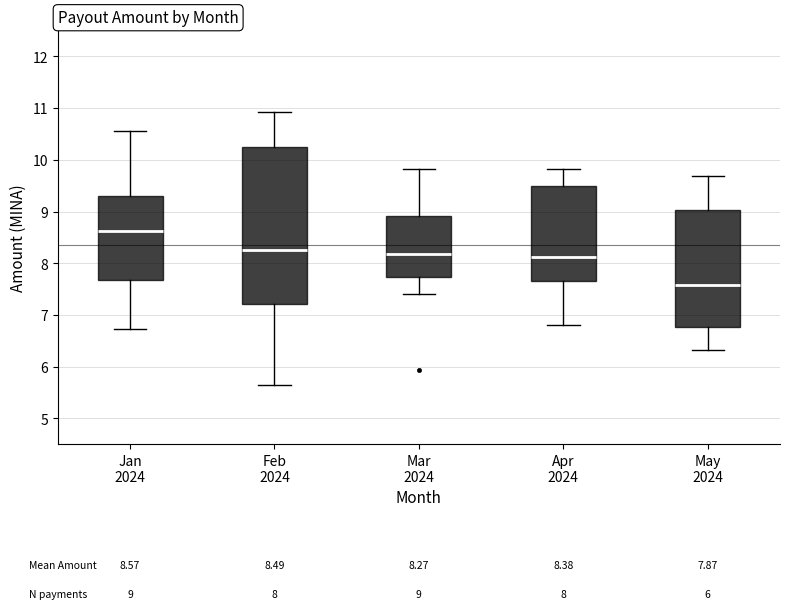

Which box has the lowest median line?

May 2024